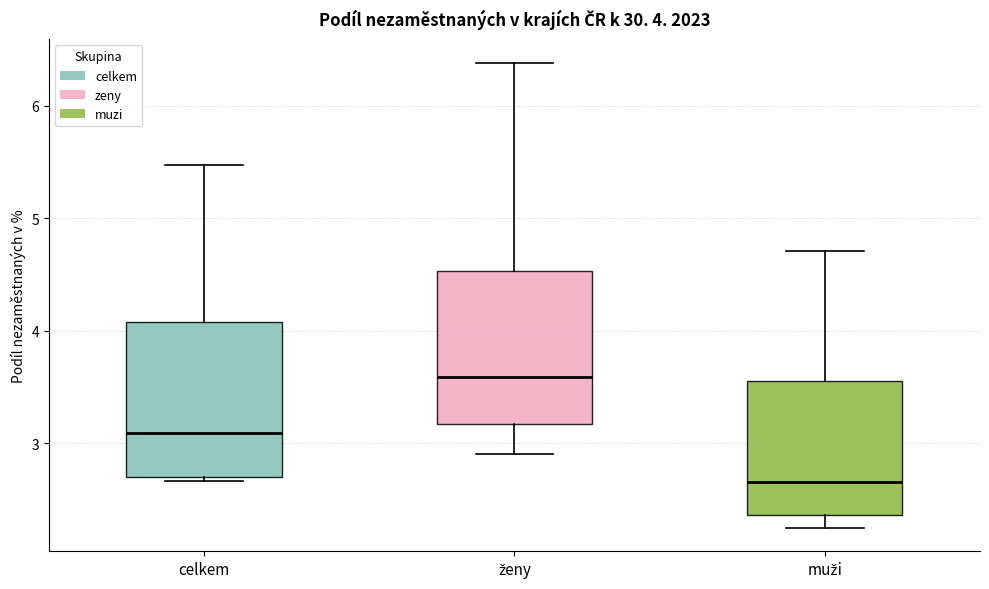

Which box has the highest median line?

ženy